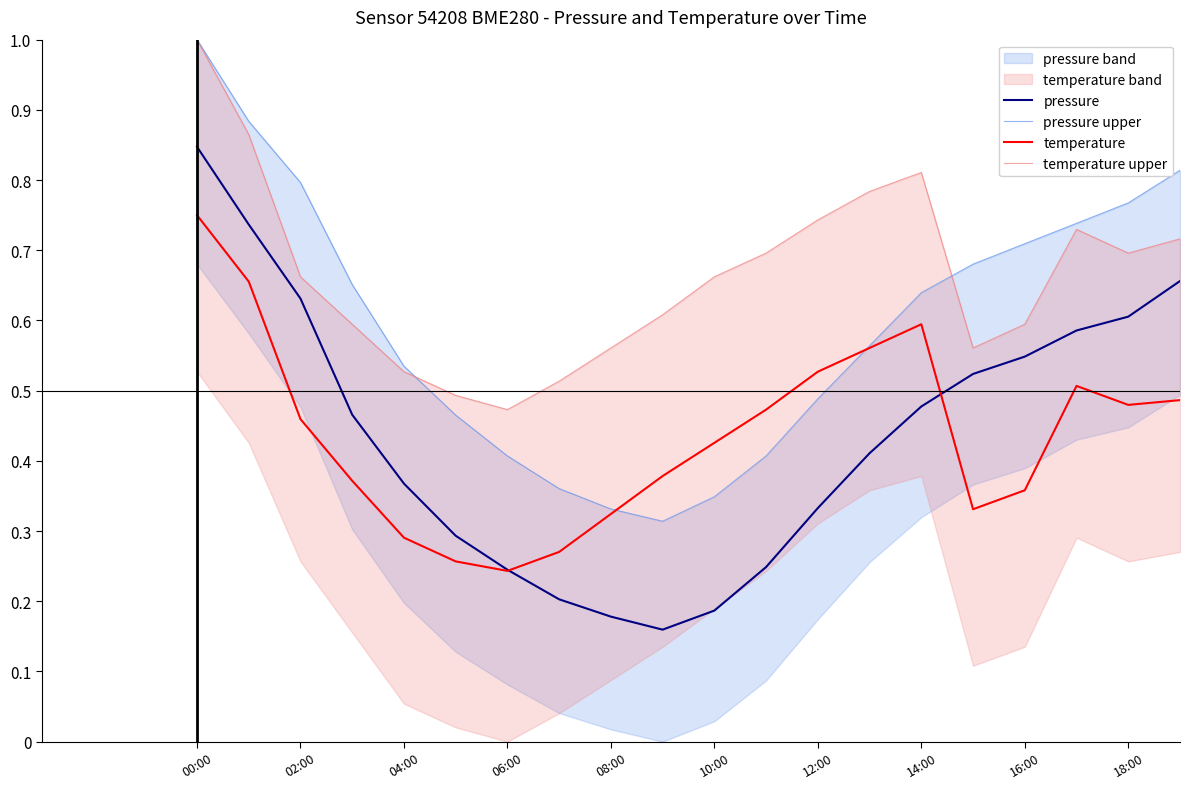

Is this an area chart (filled region under the line)?

No